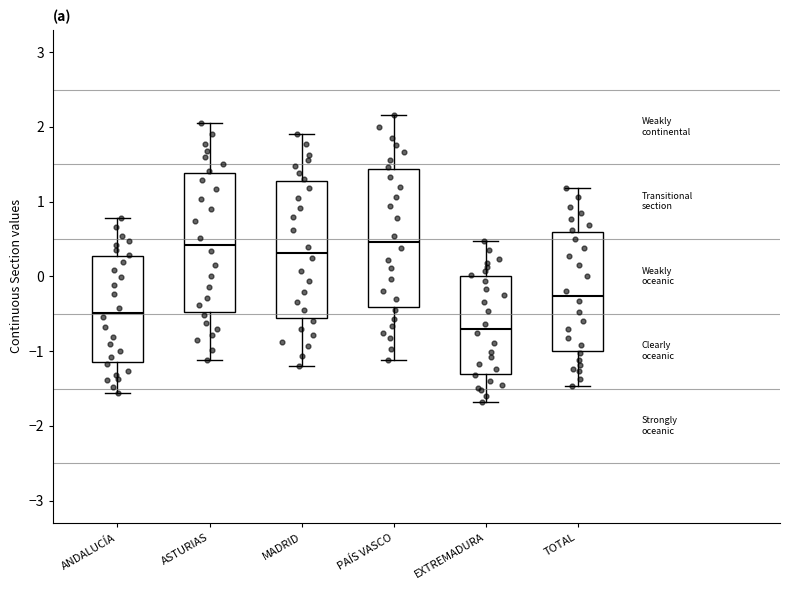

Which box has the lowest median line?

EXTREMADURA